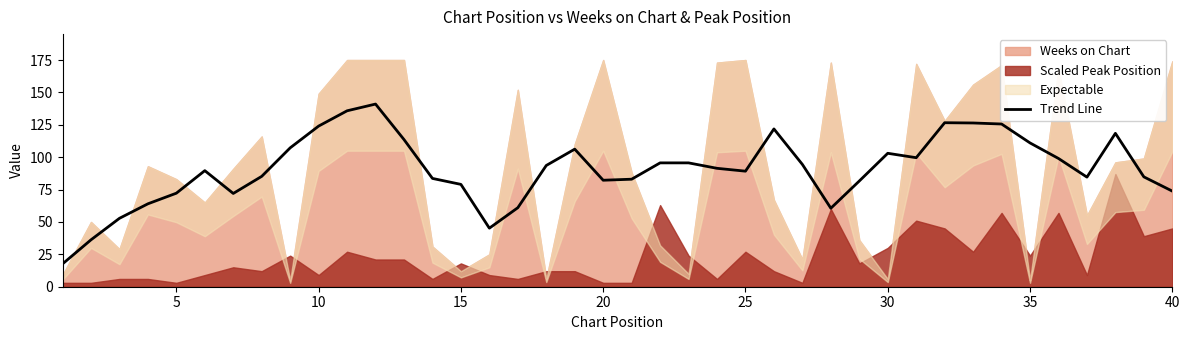

The value of Trend Line at 10 is 124.0. True or false?

True